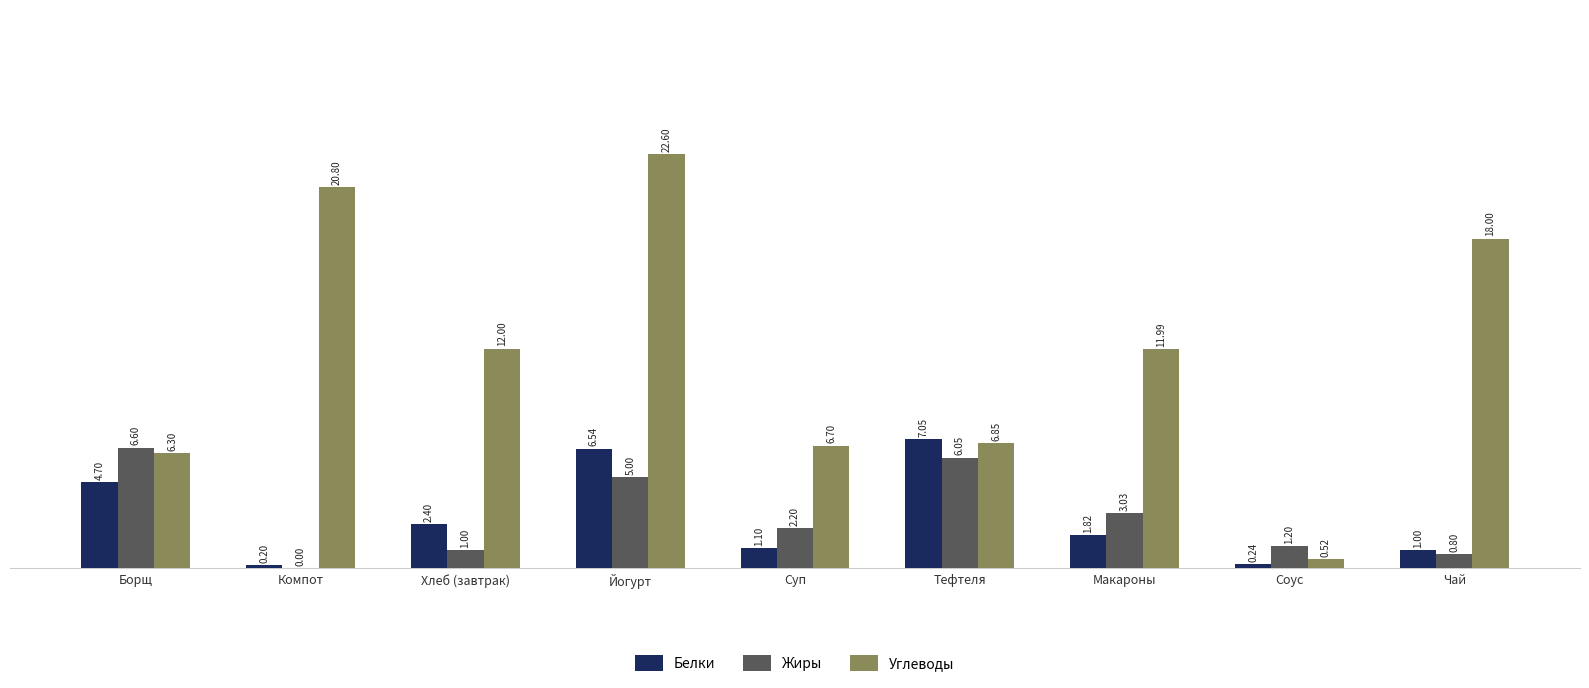

Is the value of Углеводы at Йогурт greater than the value of Жиры at Тефтеля?

Yes